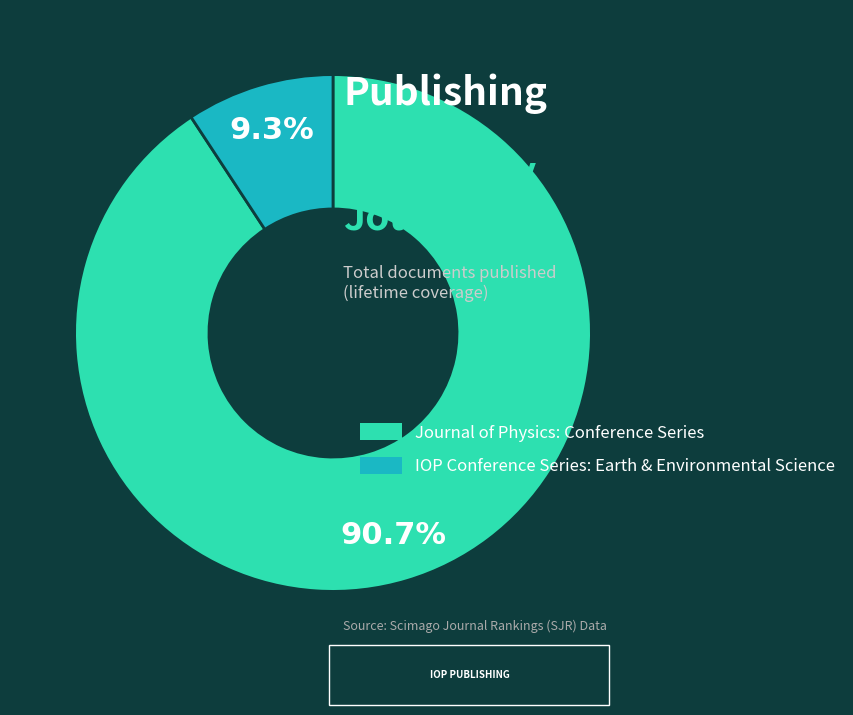

What is the smallest slice in the pie chart?

IOP Conference Series: Earth & Environmental Science